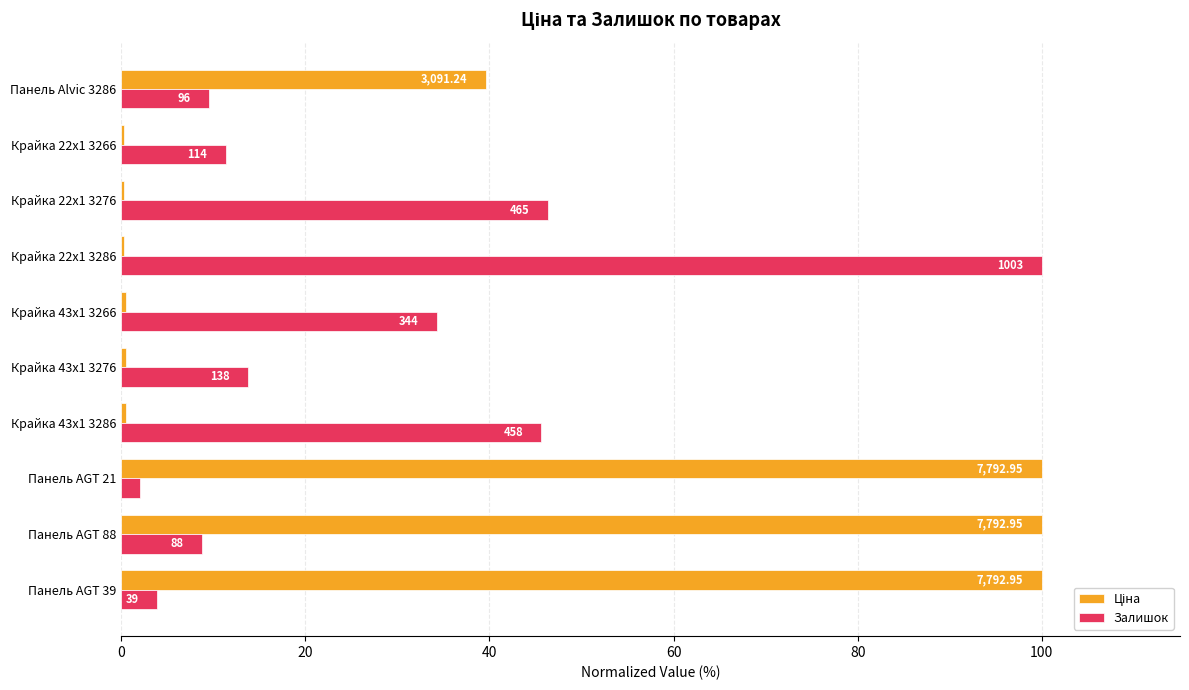

Rank the series by their maximum value, from highest to lowest.

Ціна, Залишок